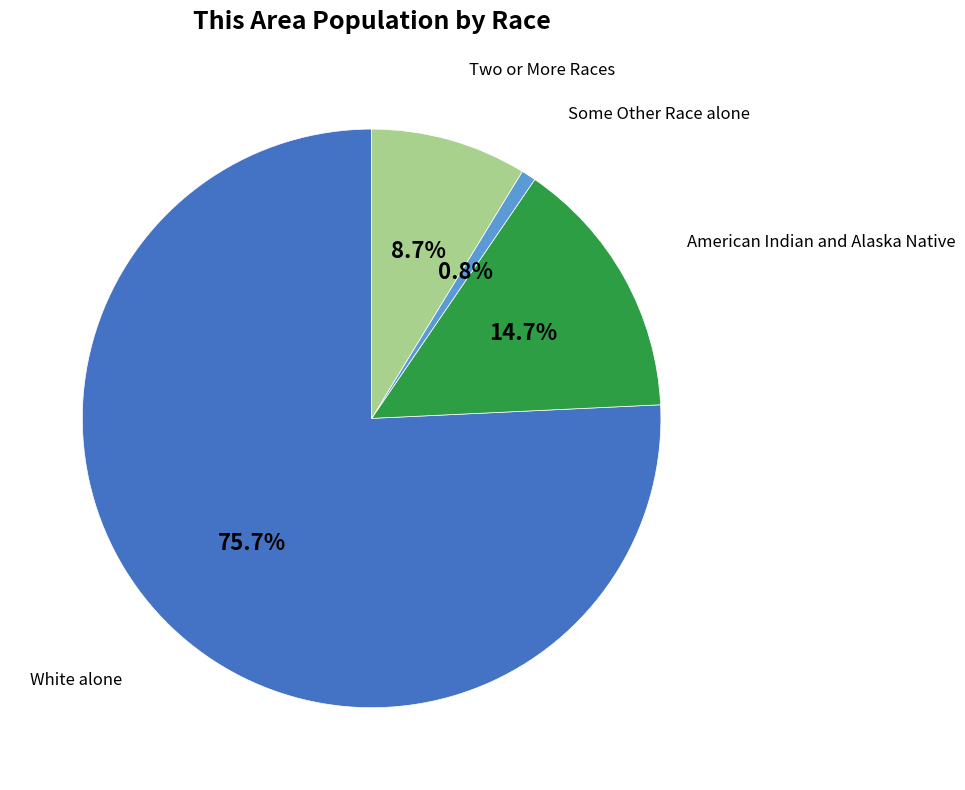

How many slices are in this pie chart?

4